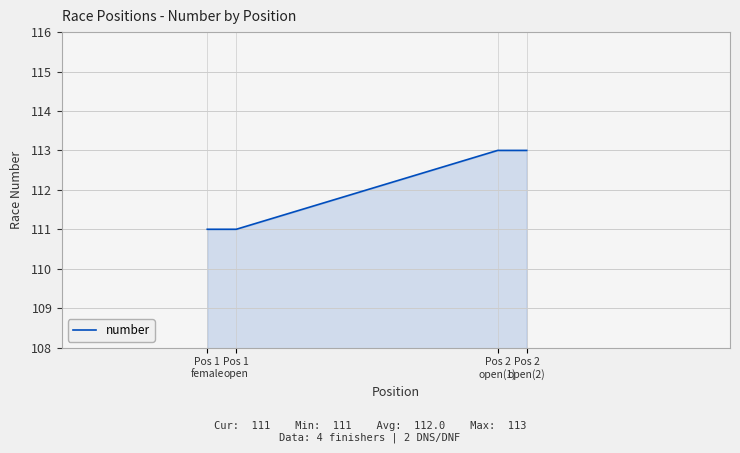

What is the average value?

112